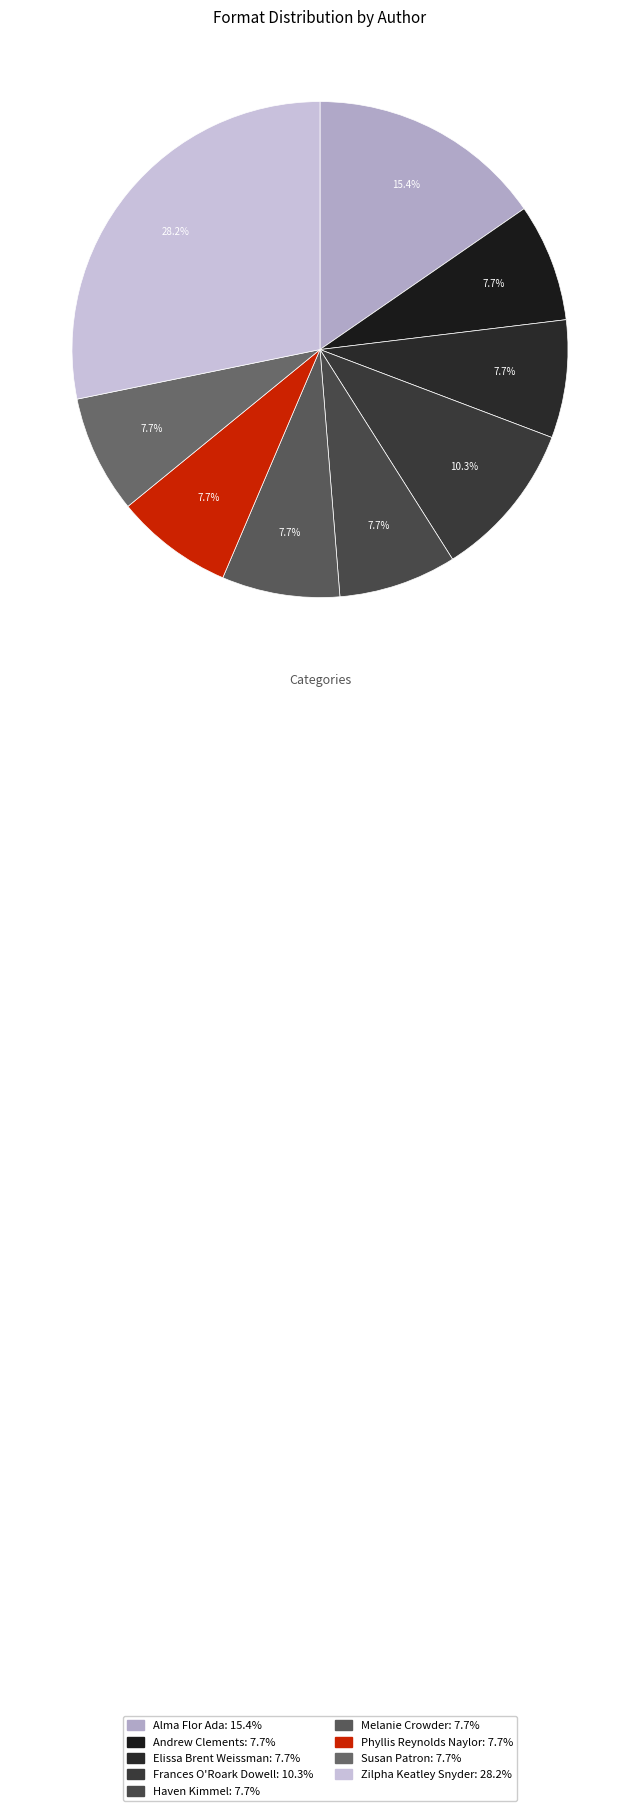

How many segments does this pie chart have?

9